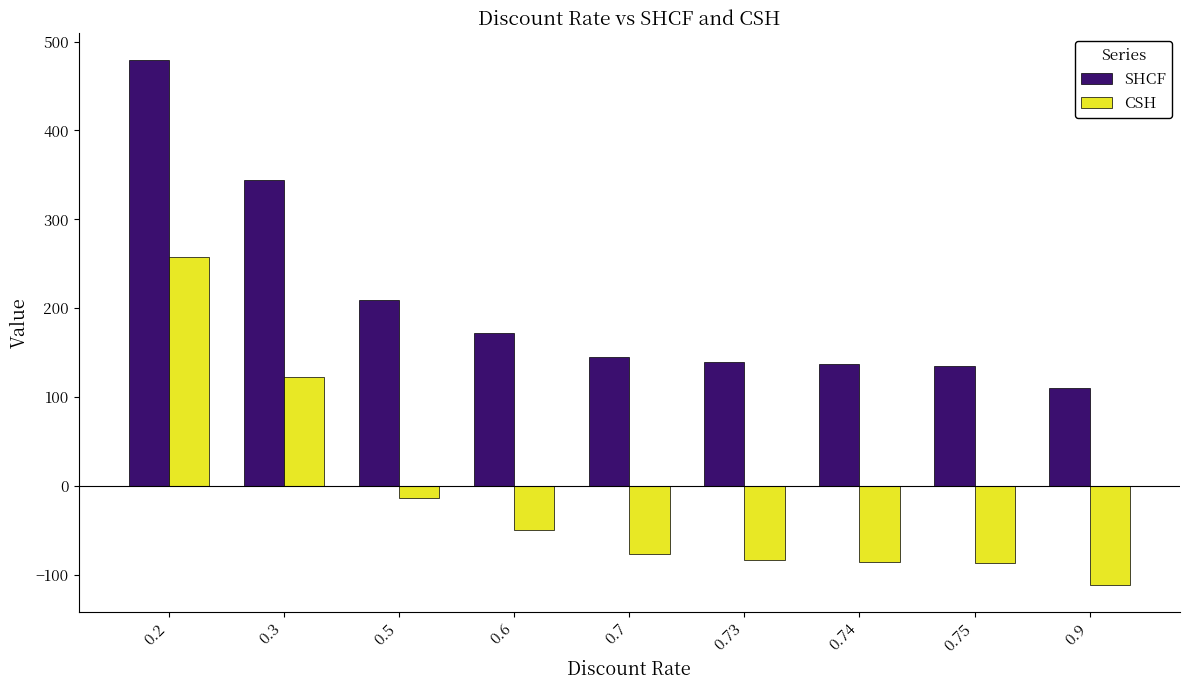

At which label does CSH first exceed -76?

0.2